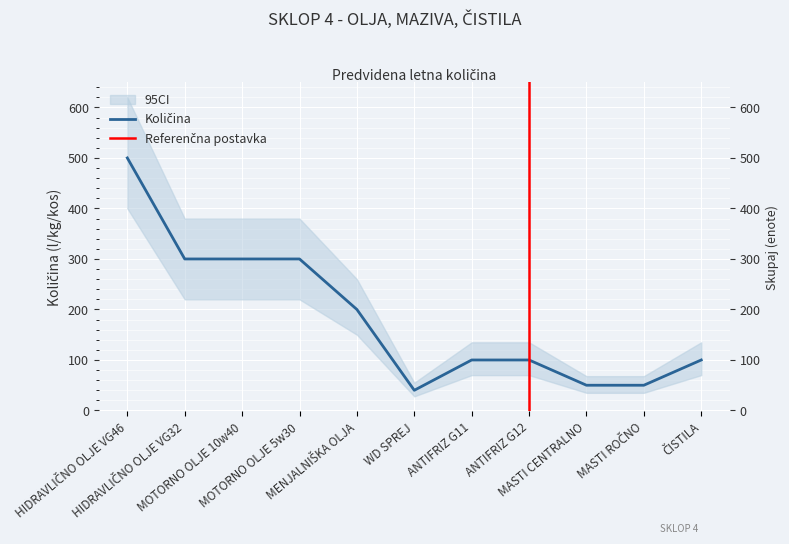

Where is the first local minimum?

WD SPREJ